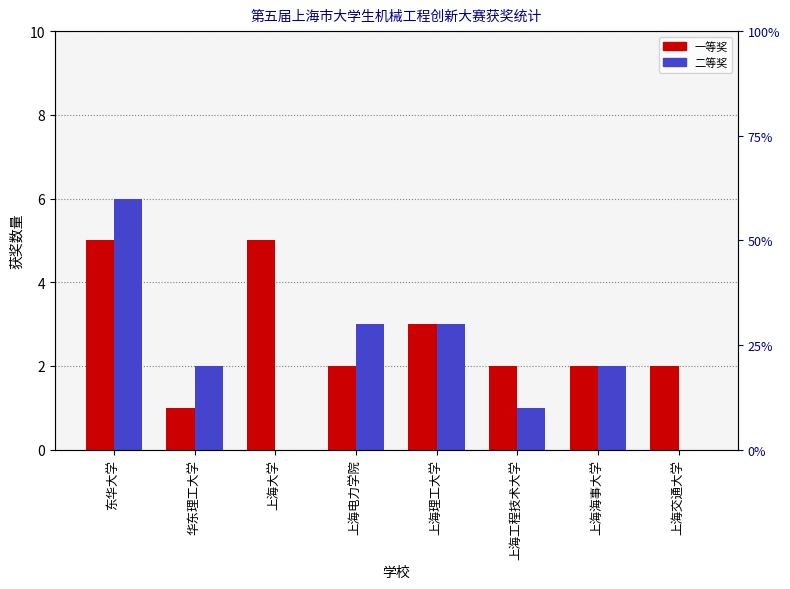

Rank the series at 上海大学 from lowest to highest value.

二等奖, 一等奖